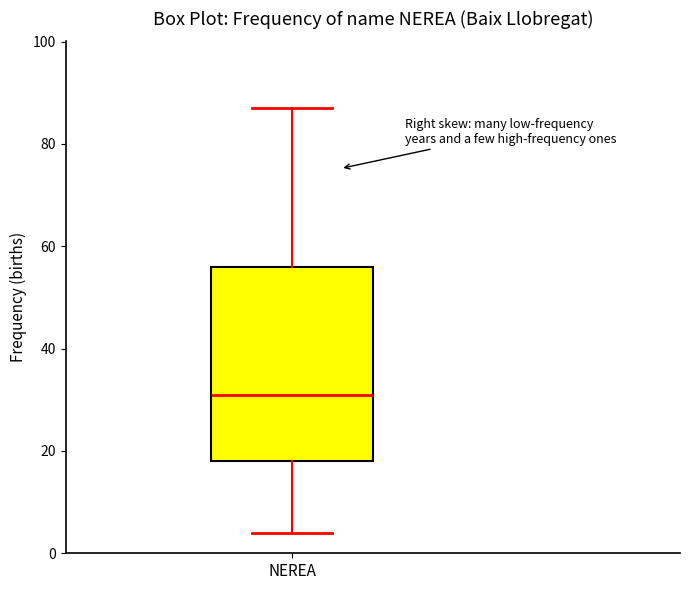

Read this box plot against the y-axis: the position of the median line, the range covered by the box, and the ends of both whiskers. The values are not printed on the chart, so give them approximately, as read against the axis.

median 32, box 18 to 56, whiskers 4 to 88